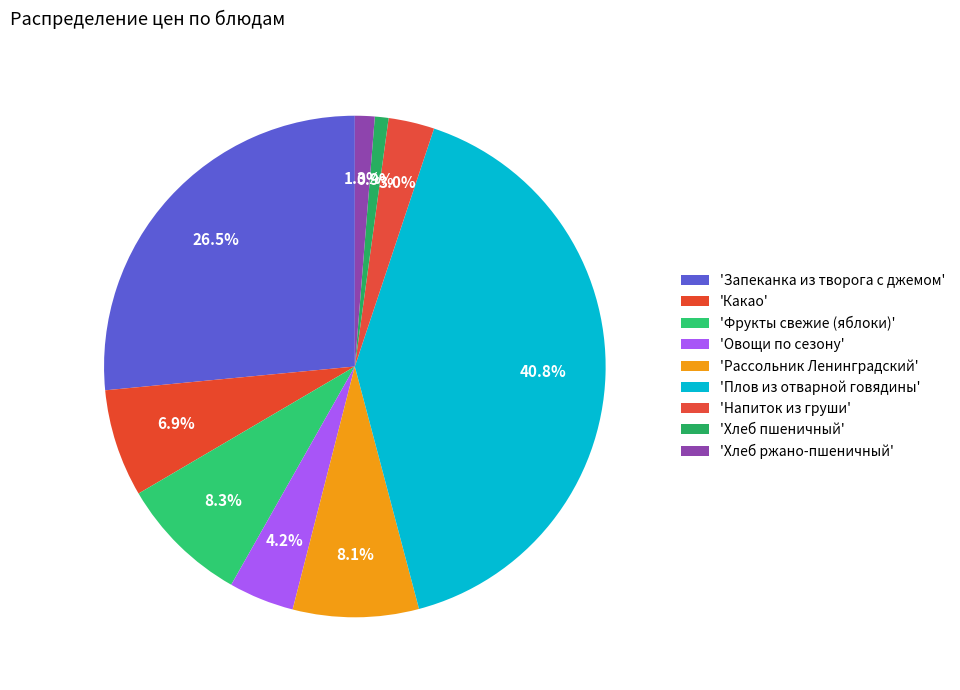

Which category has the biggest portion of the pie?

Плов из отварной говядины